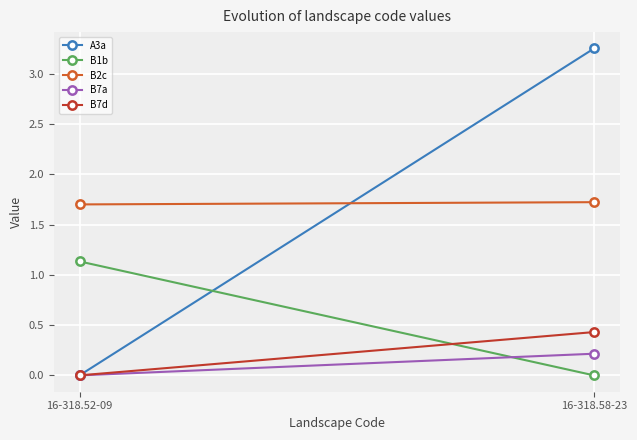

What is the average value of the B7d series?

0.2